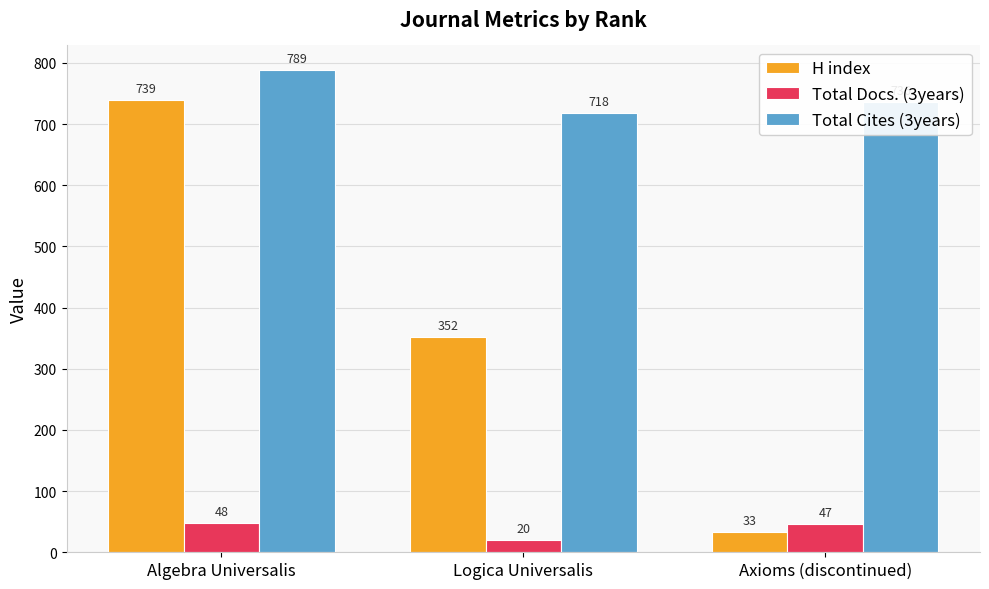

What is the average value of the Total Cites (3years) series?

748